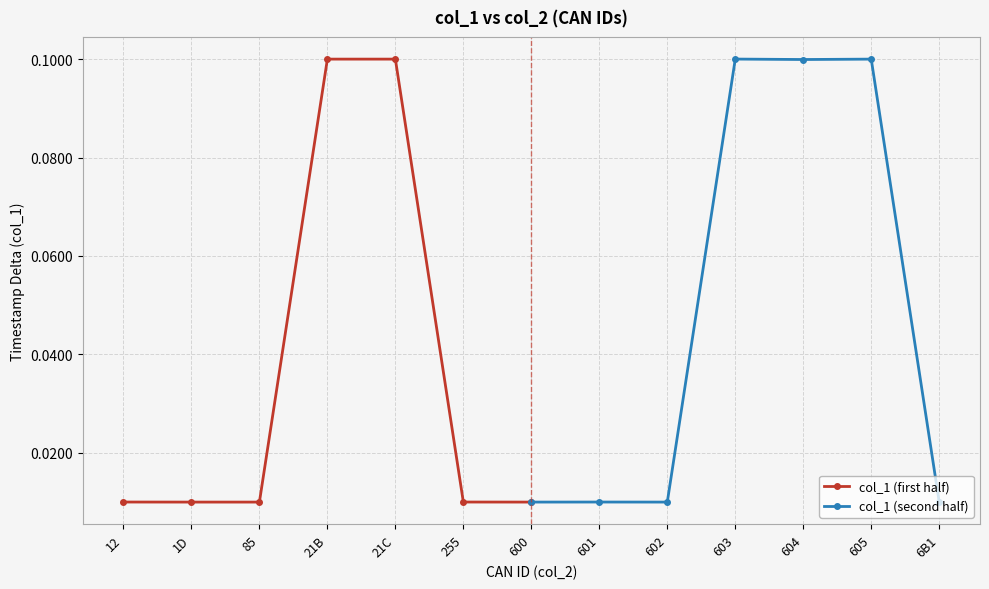

How many col_1 (second half) values are between 0 and 1?

7